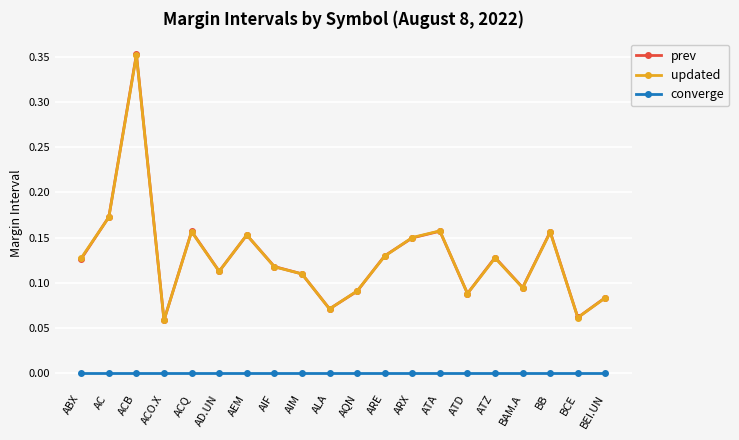

What is the label of the 6th point from the left?

AD.UN